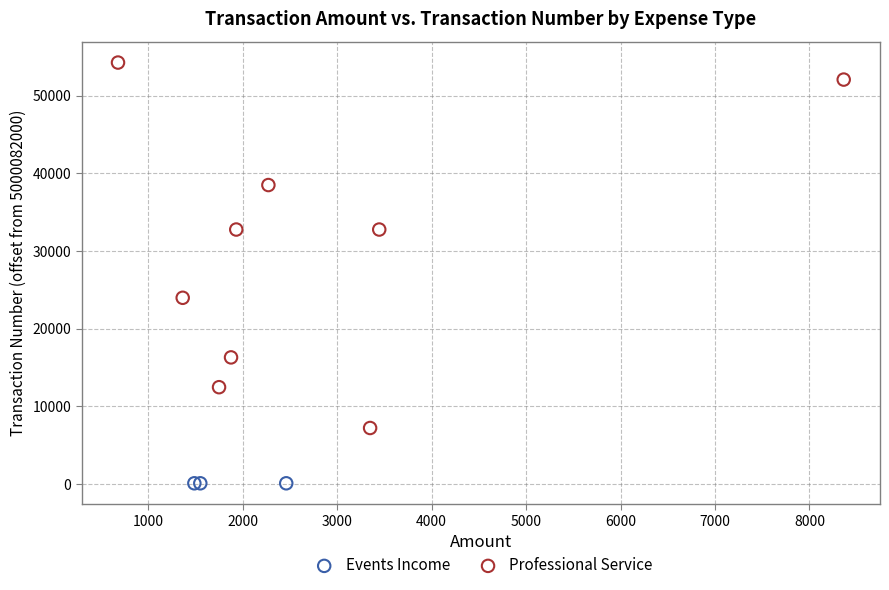

Which series reaches the maximum Y coordinate?

Professional Service